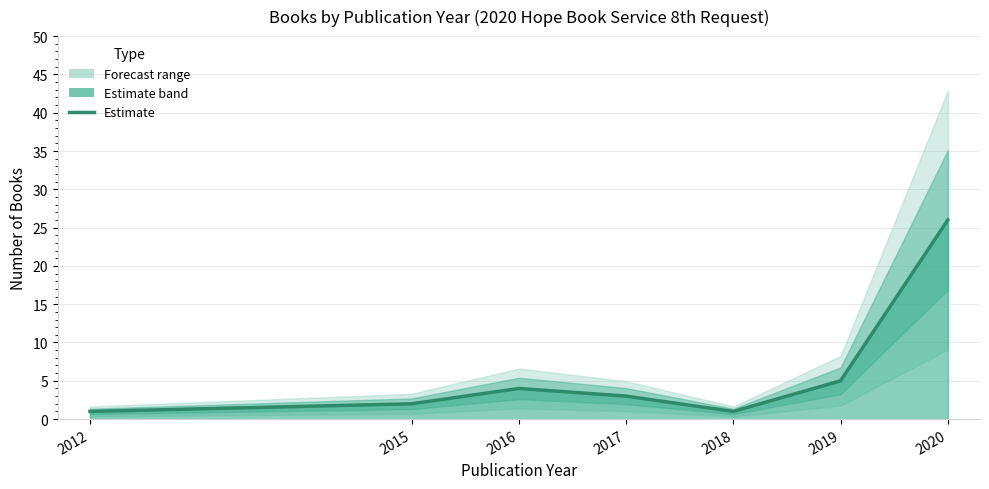

What is the value of the 2nd point from the left?

2